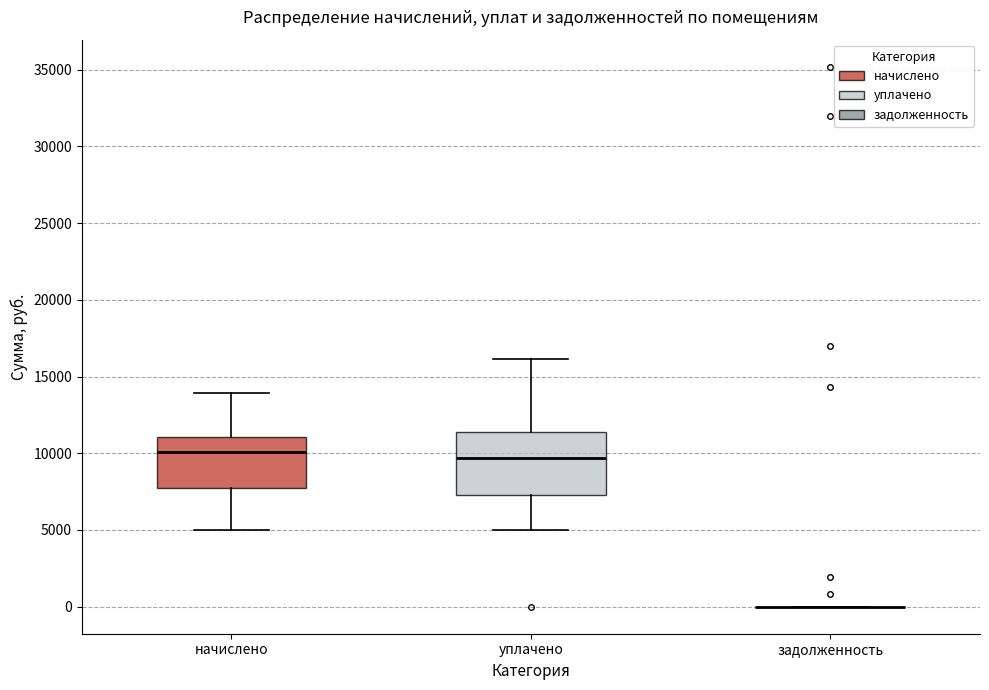

Reading left to right, transcribe this box plot: for each box, give where its median line is, the range the box spans, and where its two whiskers end, as read against the y-axis. The values are not printed on the chart, so give them approximately, as read against the axis.

начислено: median 10000, box 7500 to 11000, whiskers 5000 to 14000
уплачено: median 9500, box 7000 to 11500, whiskers 5000 to 16000
задолженность: box collapsed to a line at 0, whiskers 0 to 0